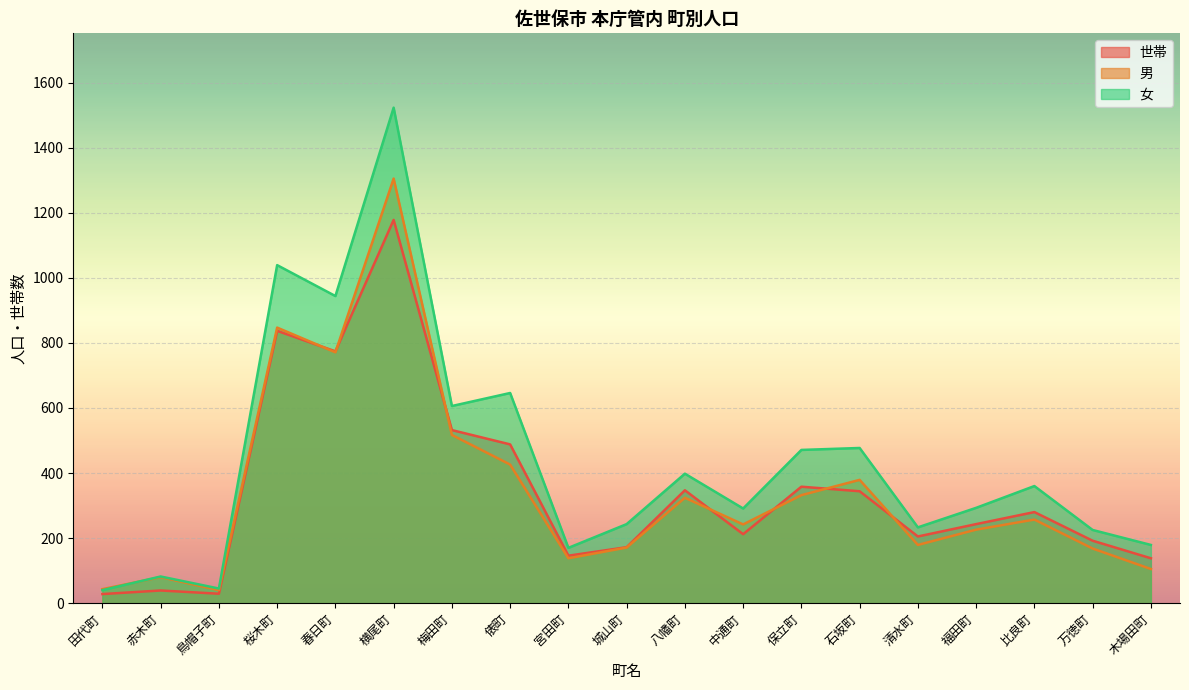

Is it true that 女 equals 182 at 八幡町?

False